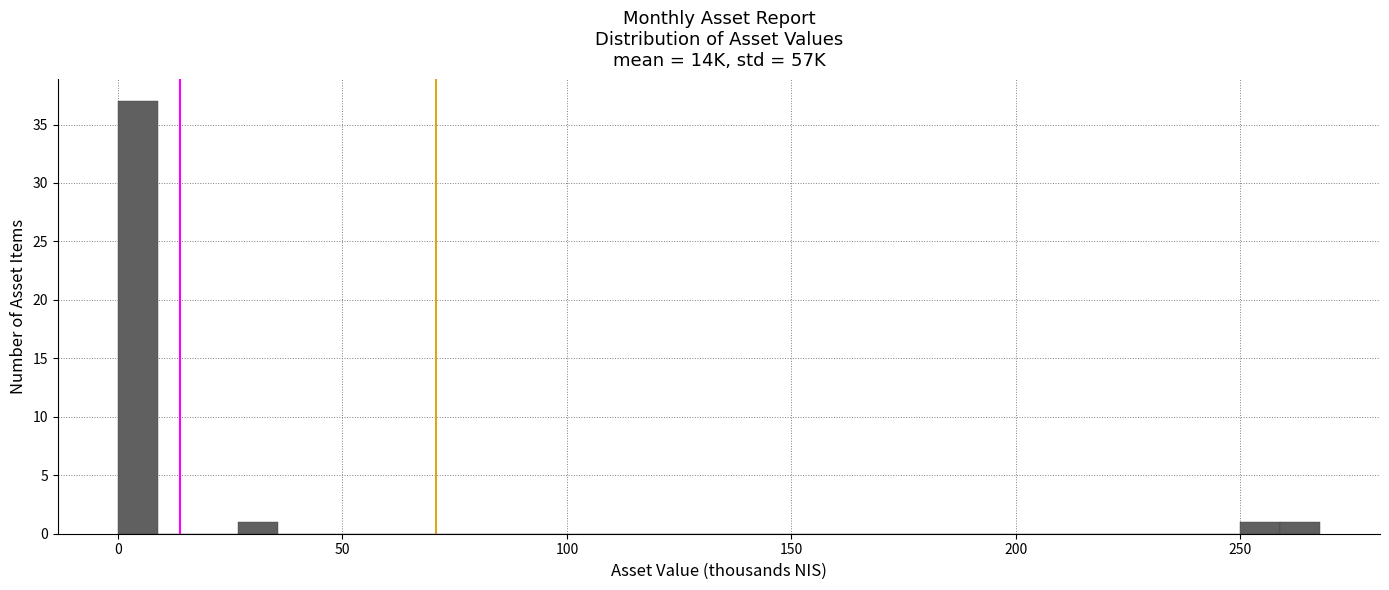

Read against the x-axis, roughly where is the centre of the tallest bar?

5